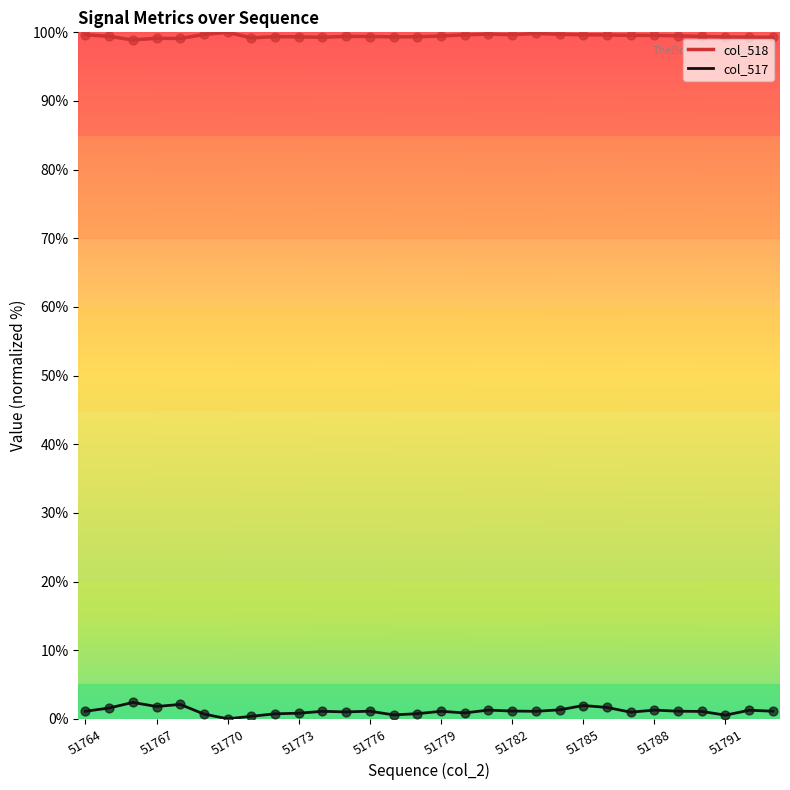

At how many categories does at least one series exceed 73?

30